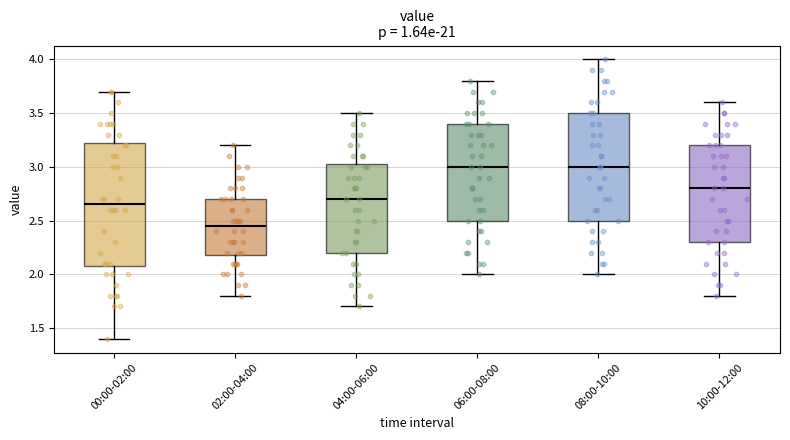

Where is the lower edge of the box for 06:00-08:00 on the y-axis? The values are not printed on the chart, so give them approximately, as read against the axis.

2.50